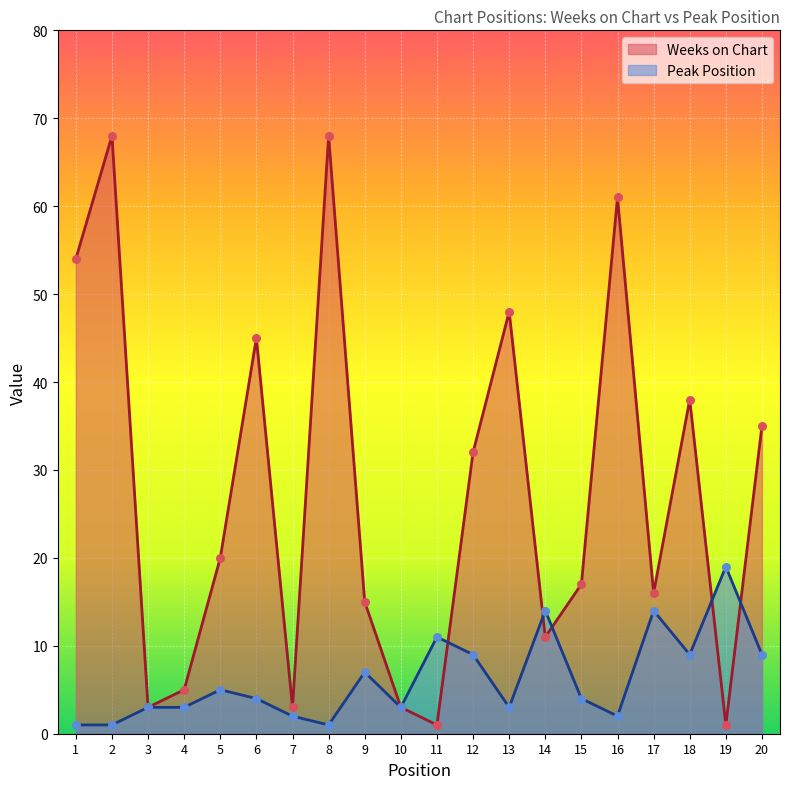

Which series reaches the maximum Y coordinate?

Weeks on Chart